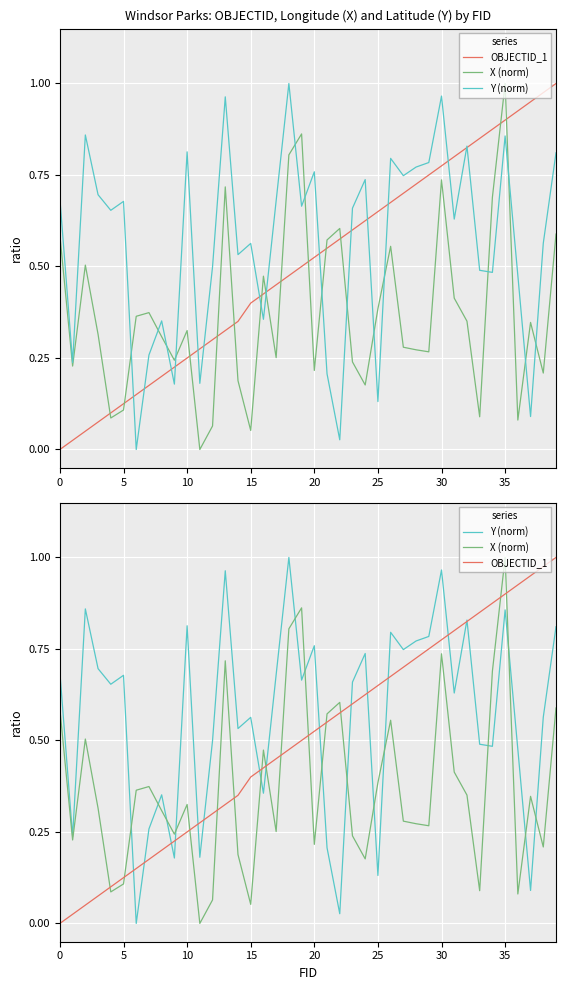

What is the difference between the maximum and minimum values in the OBJECTID_1 series?

1.0